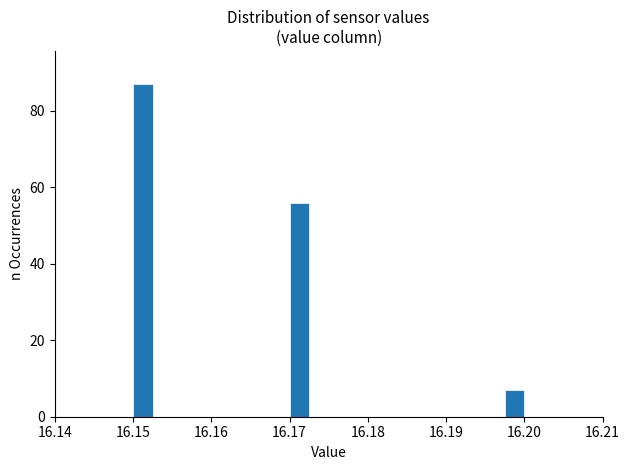

Around what value on the x-axis is the tallest bar? Give the approximate position of its centre, as read against the axis.

16.151